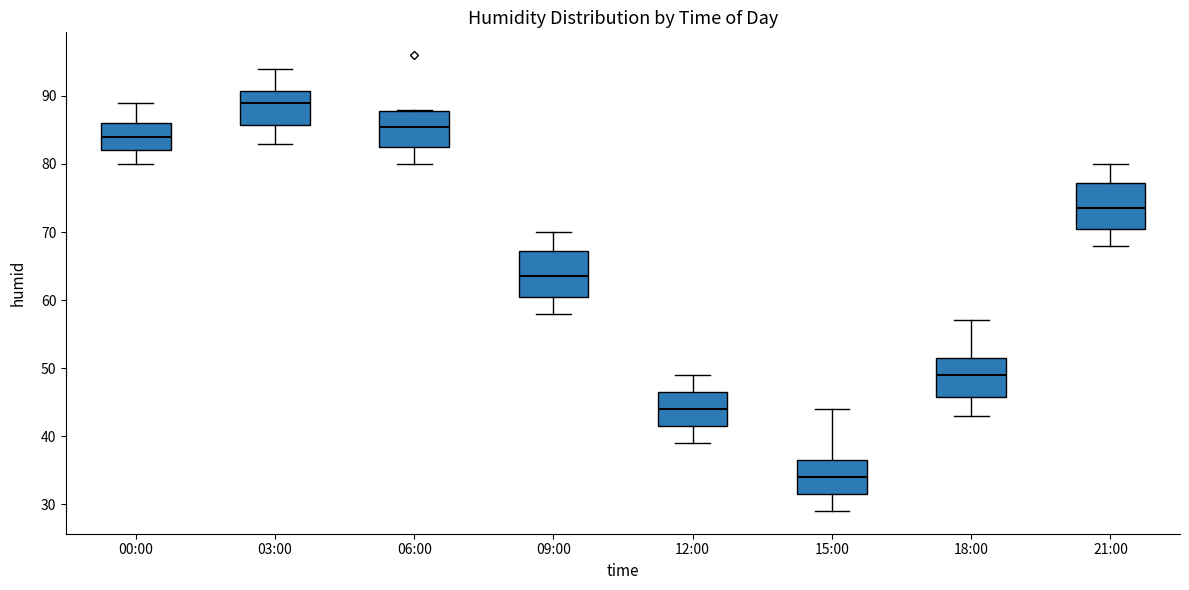

Which box's median line is the lowest?

15:00